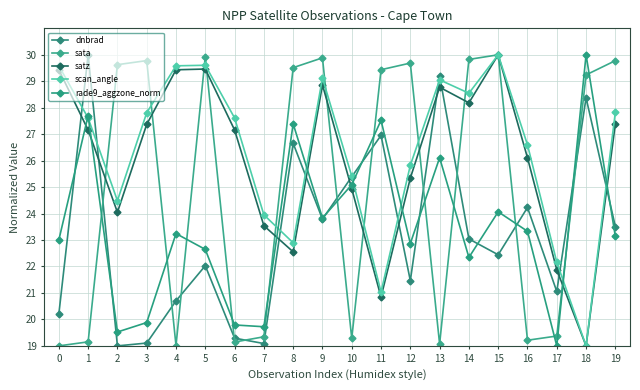

What is the total value across all series at 6?

113.0